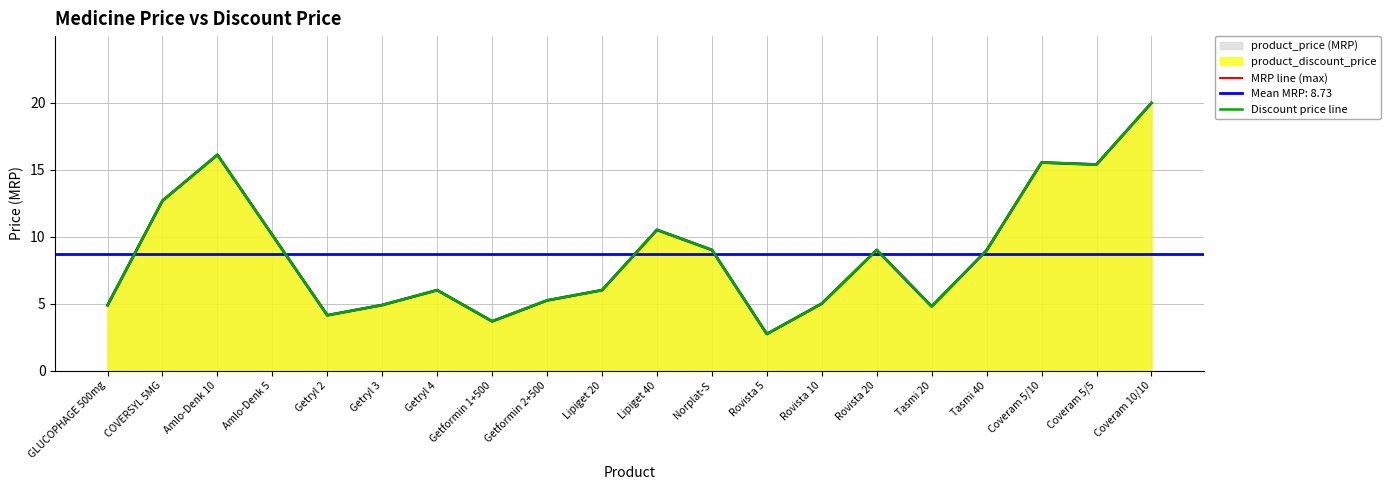

What is the difference between the maximum and minimum values in the Discount price line series?

17.2